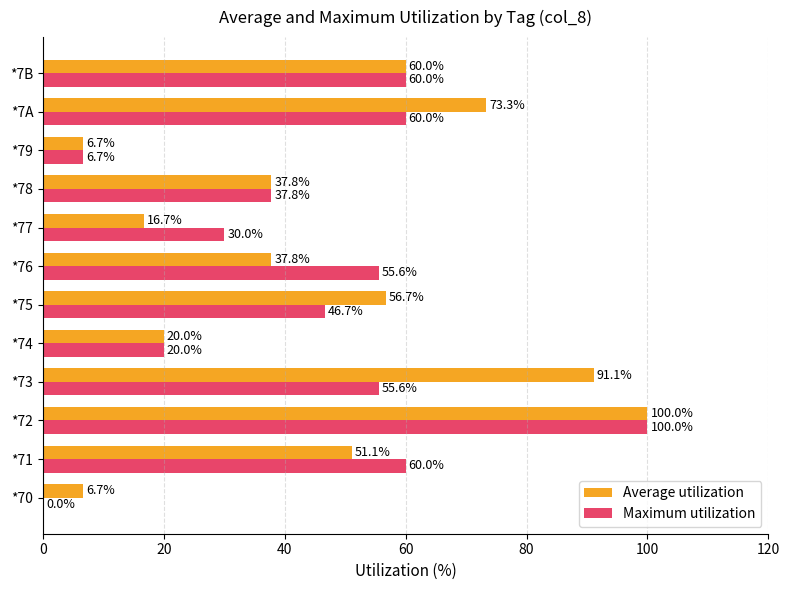

Which series has the largest range (max minus min)?

Maximum utilization